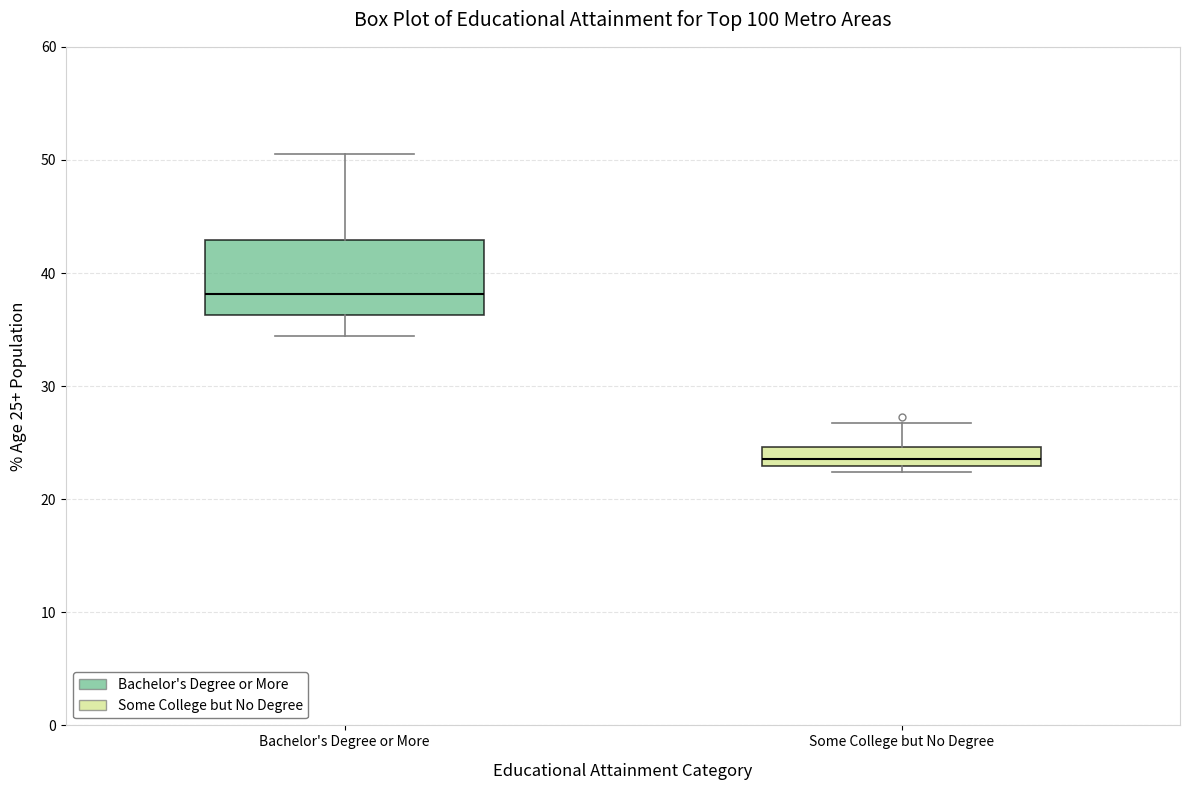

Comparing the boxes themselves (not the whiskers), which one is the tallest?

Bachelor's Degree or More